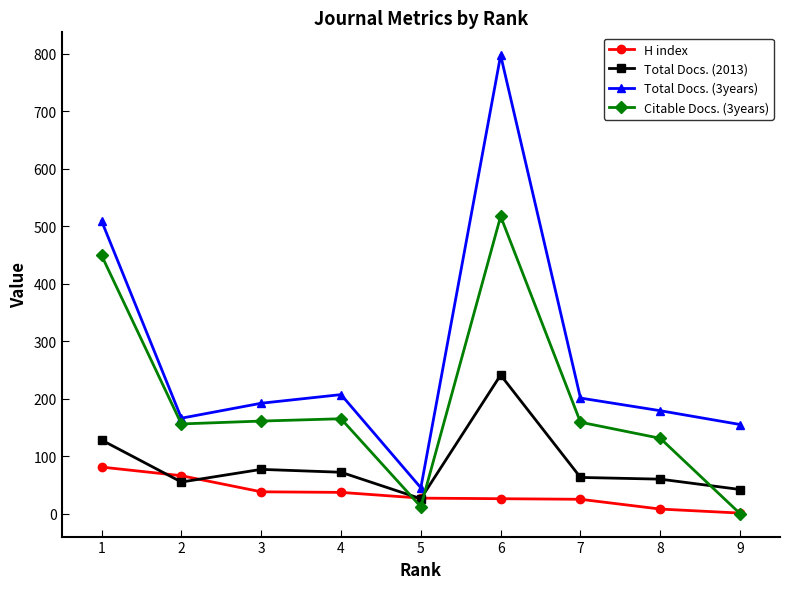

How many lines are shown in the chart?

4